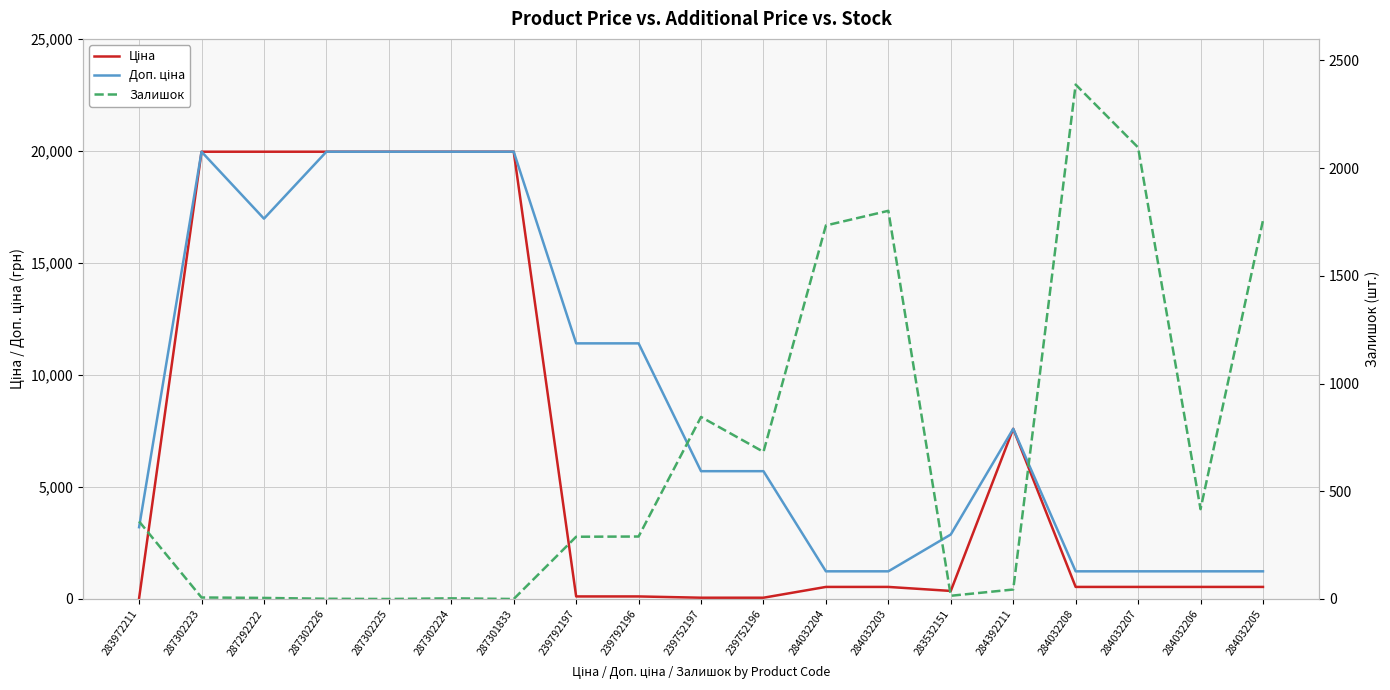

Which category has the lowest value across all series?

287302225